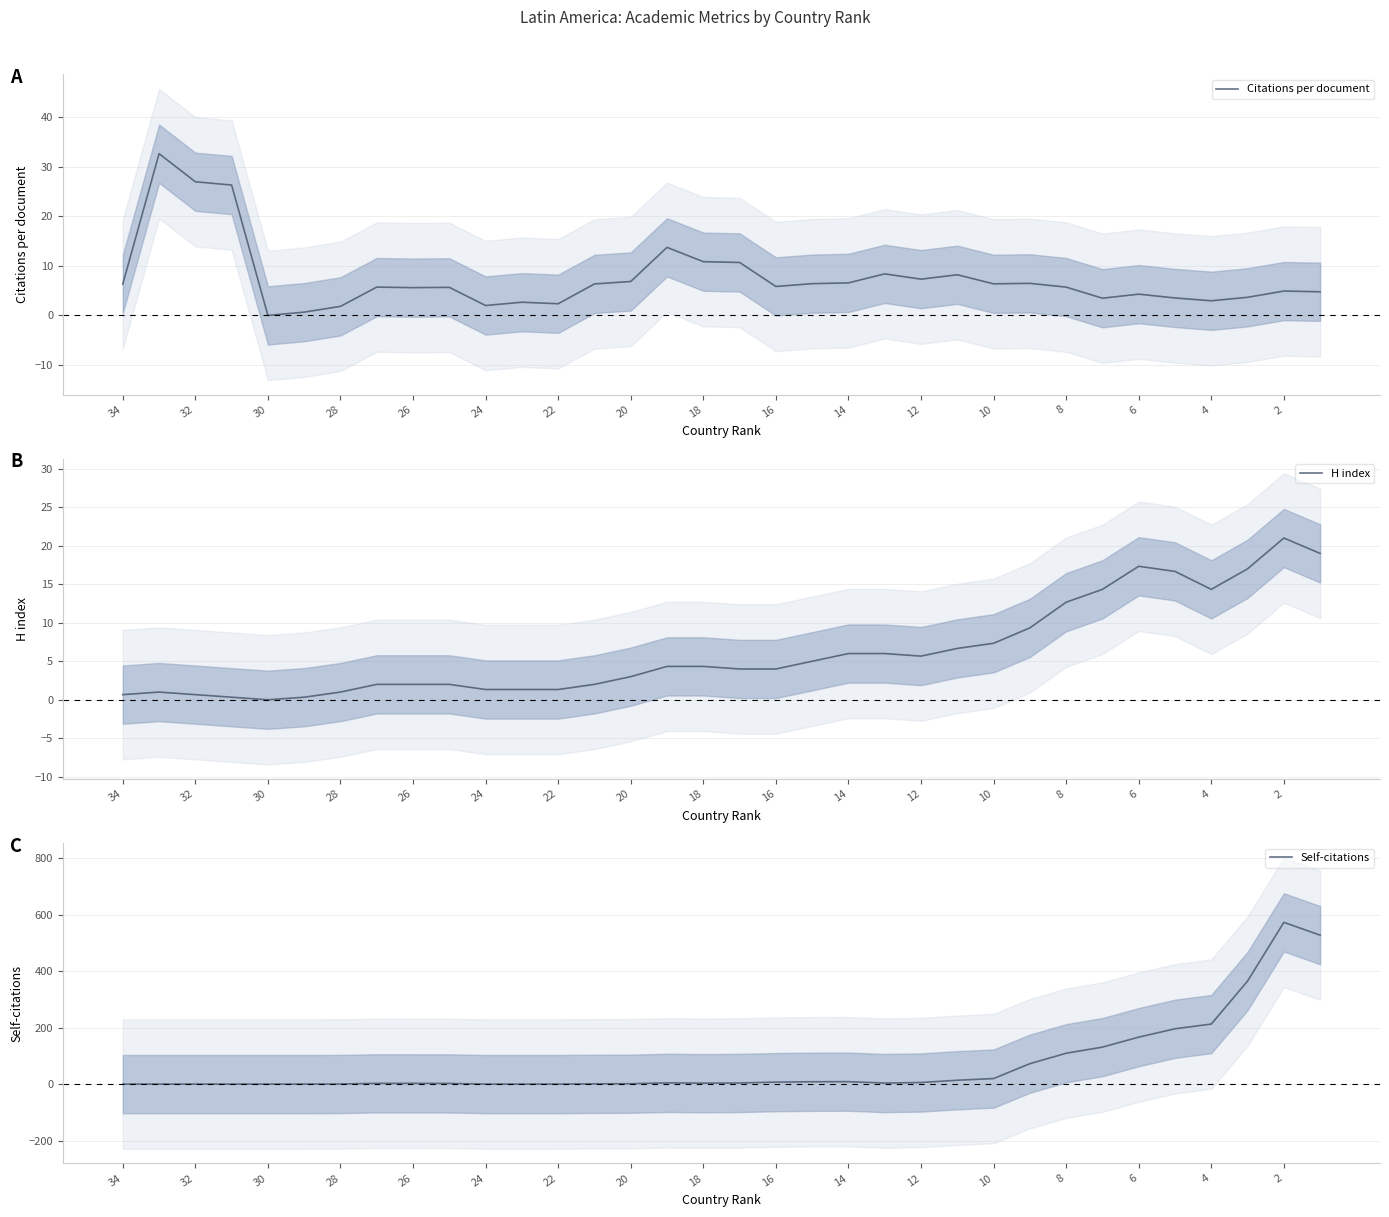

How many categories are shown in the chart?

34